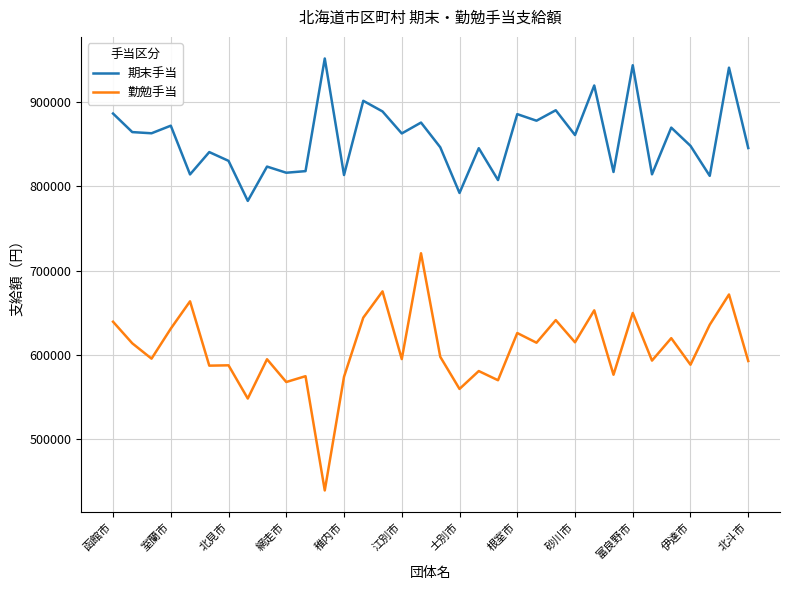

What are all the series names shown in the legend?

期末手当, 勤勉手当